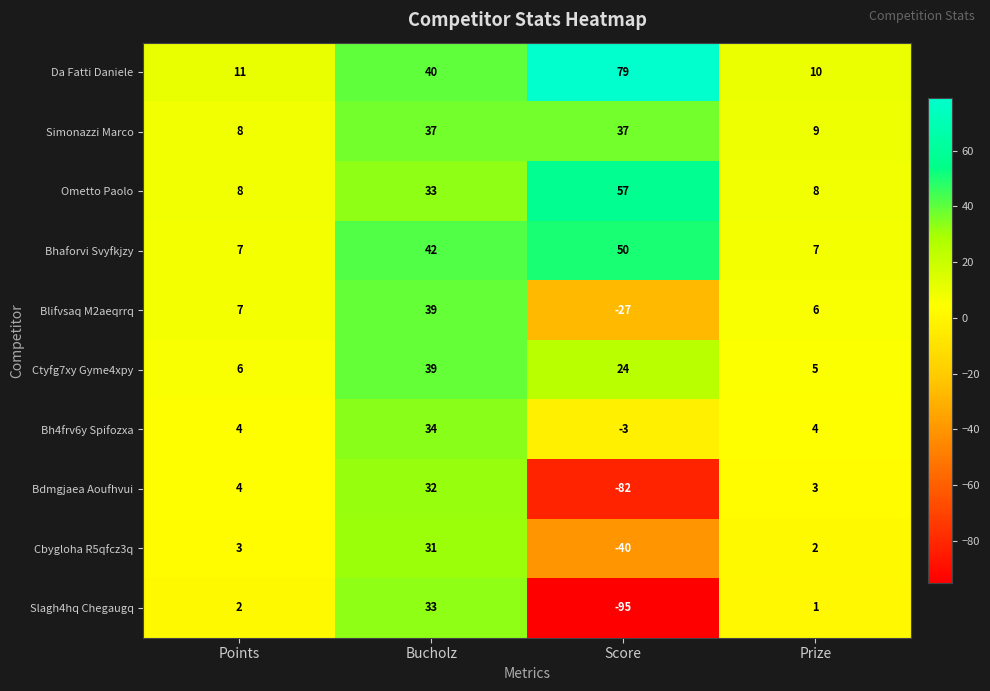

The value of Bdmgjaea Aoufhvui at Points is 2. True or false?

False